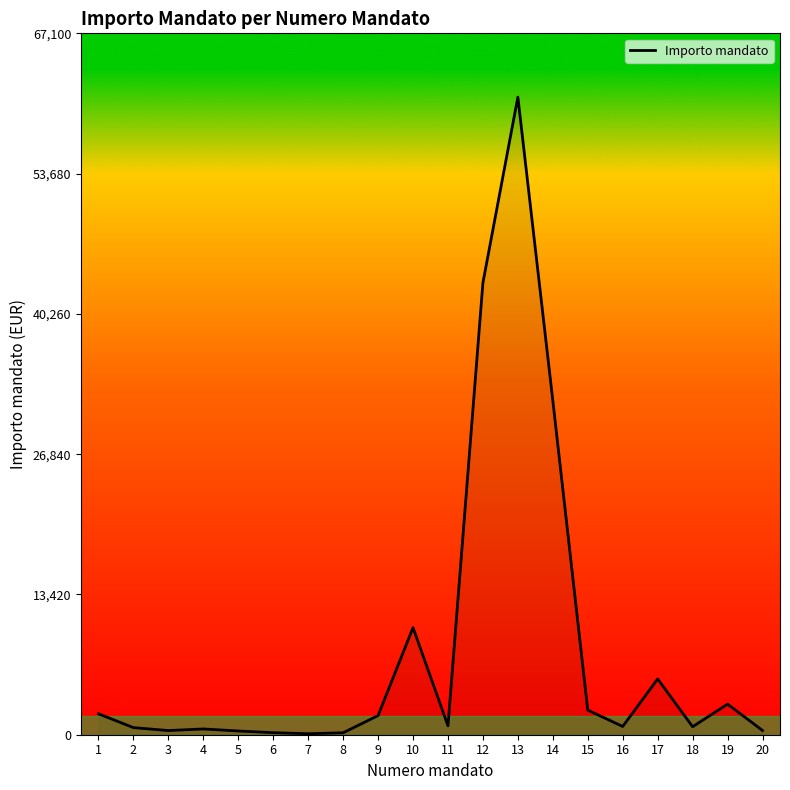

What is the greatest value displayed?

61000.0